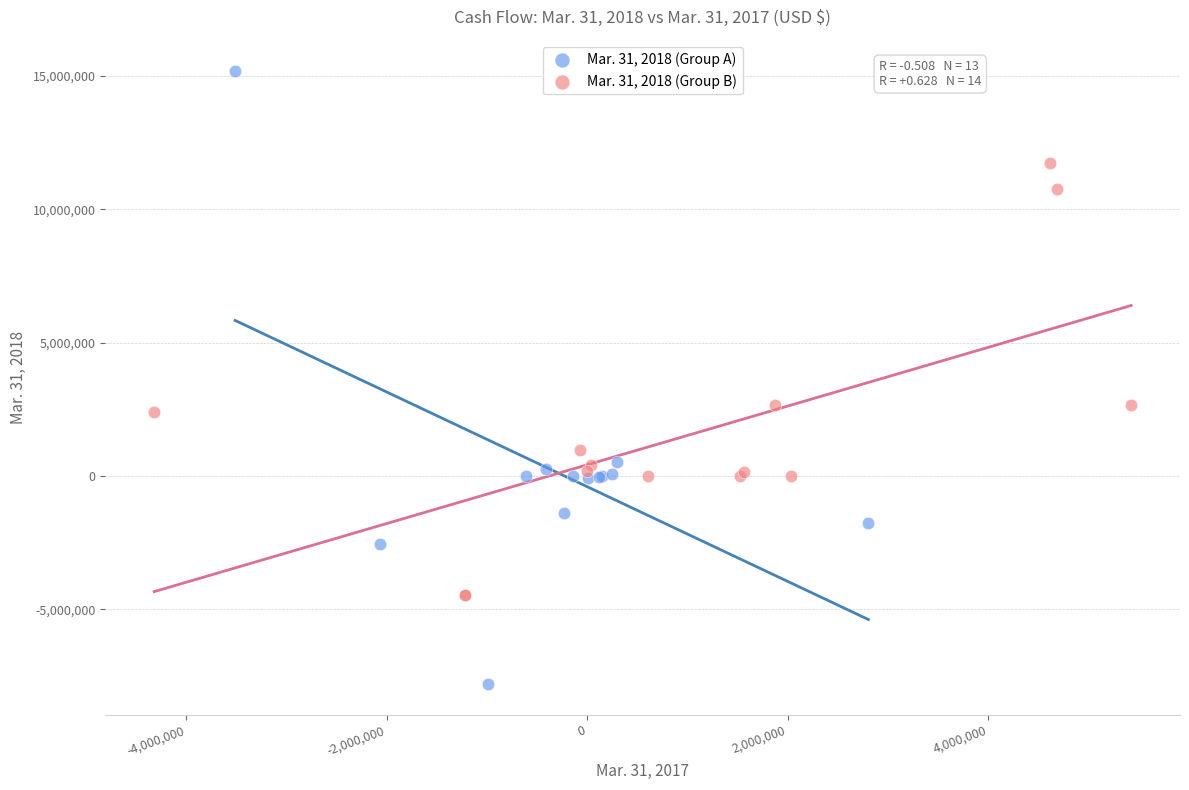

Which series reaches the minimum Y coordinate?

Mar. 31, 2018 (Group A)